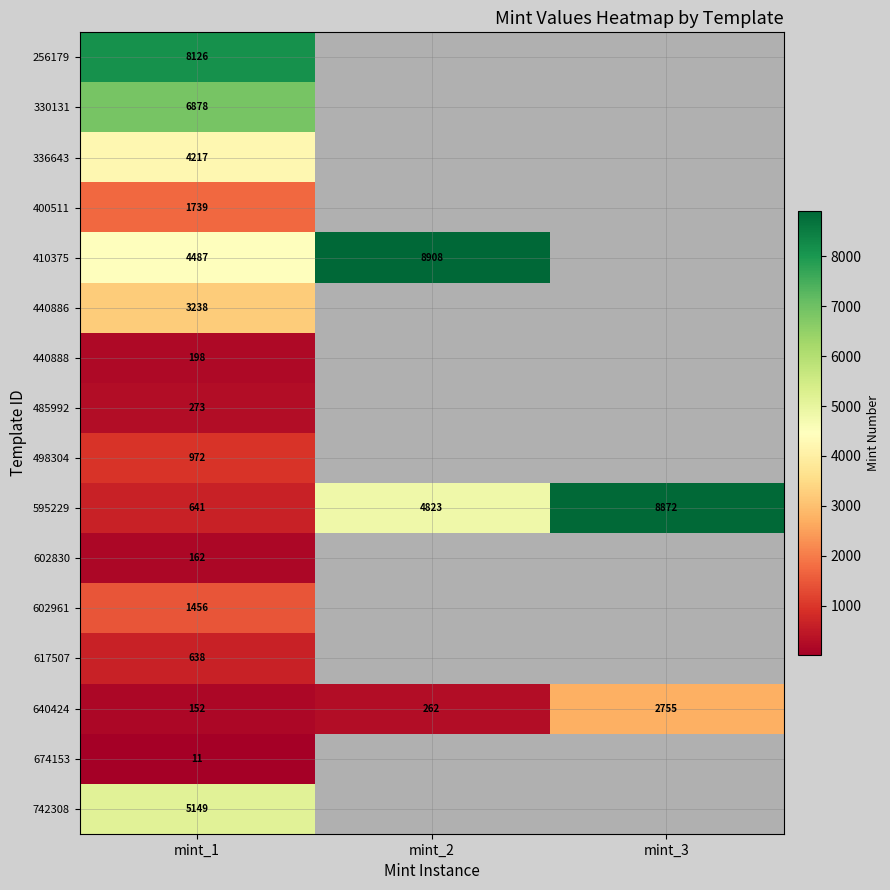

How many categories are shown in the chart?

3